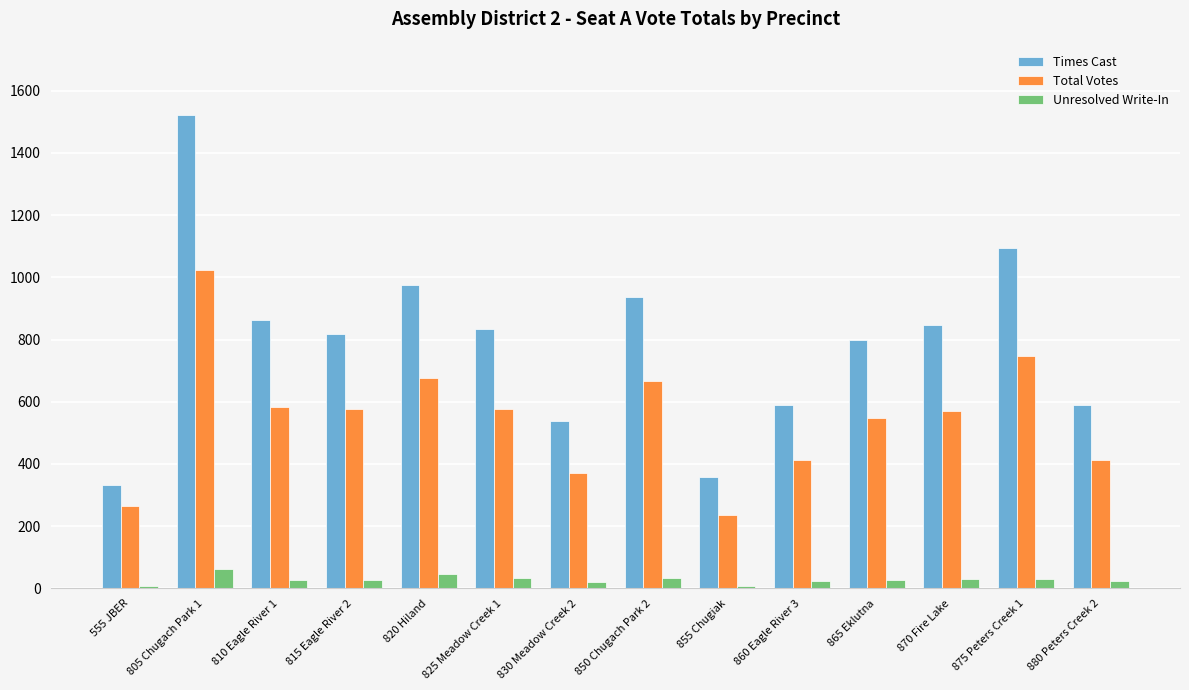

What is the difference between the Times Cast values at 825 Meadow Creek 1 and 555 JBER?

502